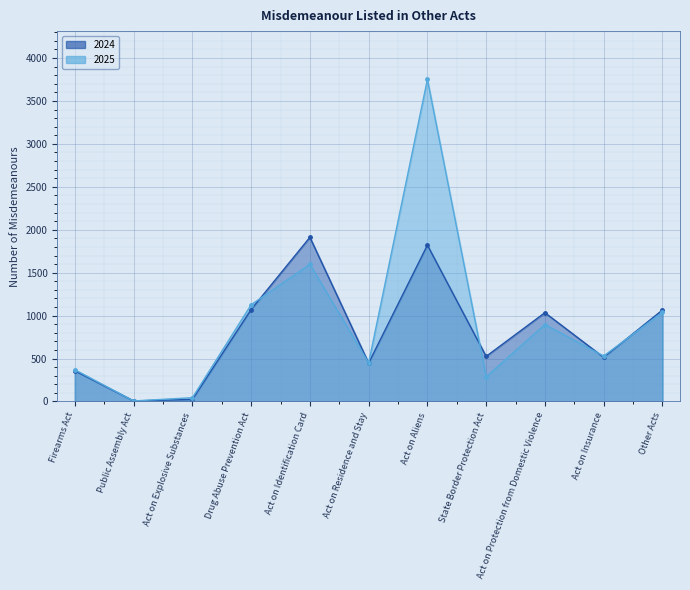

Reading left to right, transcribe all the data shown in this chart.

2024: Firearms Act=357	Public Assembly Act=6	Act on Explosive Substances=24	Drug Abuse Prevention Act=1071	Act on Identification Card=1912	Act on Residence and Stay=447	Act on Aliens=1821	State Border Protection Act=525	Act on Protection from Domestic Violence=1034	Act on Insurance=514	Other Acts=1065
2025: Firearms Act=369	Public Assembly Act=6	Act on Explosive Substances=44	Drug Abuse Prevention Act=1127	Act on Identification Card=1598	Act on Residence and Stay=449	Act on Aliens=3751	State Border Protection Act=288	Act on Protection from Domestic Violence=896	Act on Insurance=529	Other Acts=1039